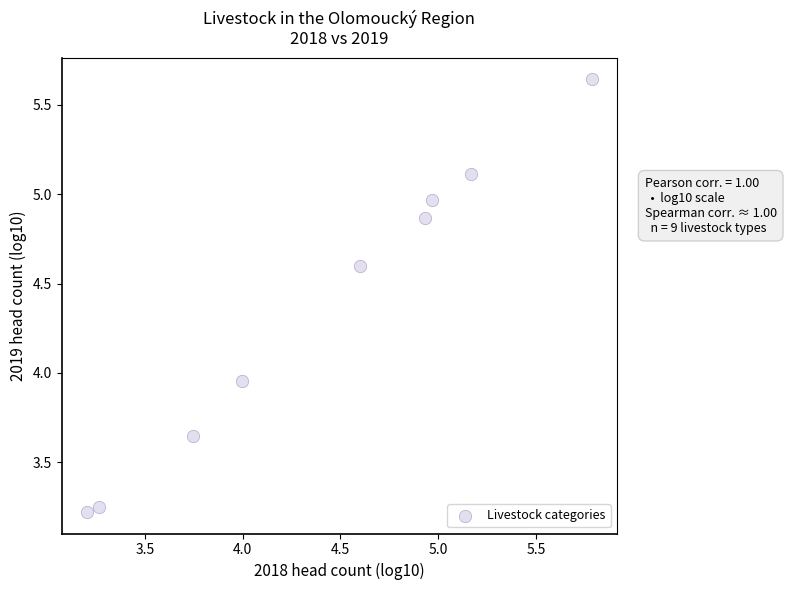

What is the range of Y values (max minus min)?

2.4